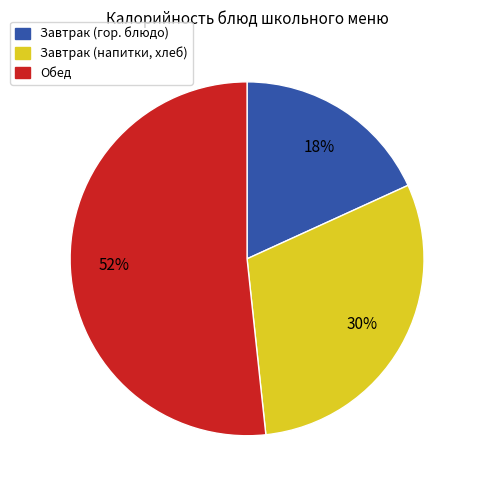

Is there any slice that represents more than half of the pie?

Yes